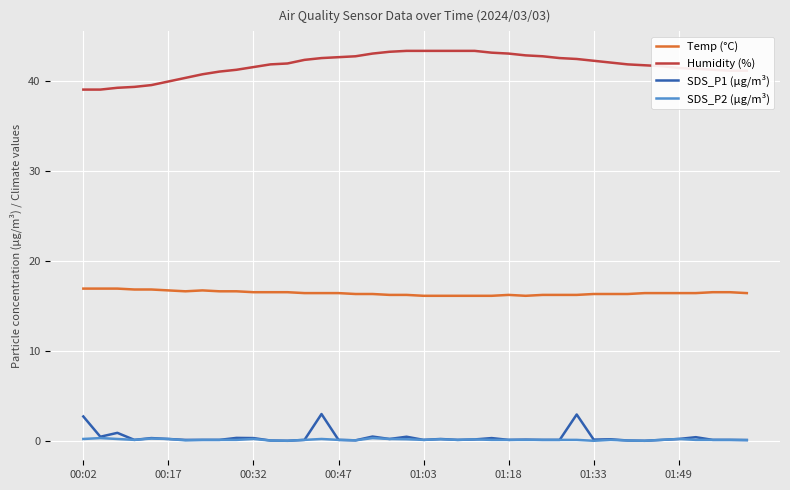

True or false: Humidity (%) and SDS_P1 (µg/m³) intersect in this chart.

False